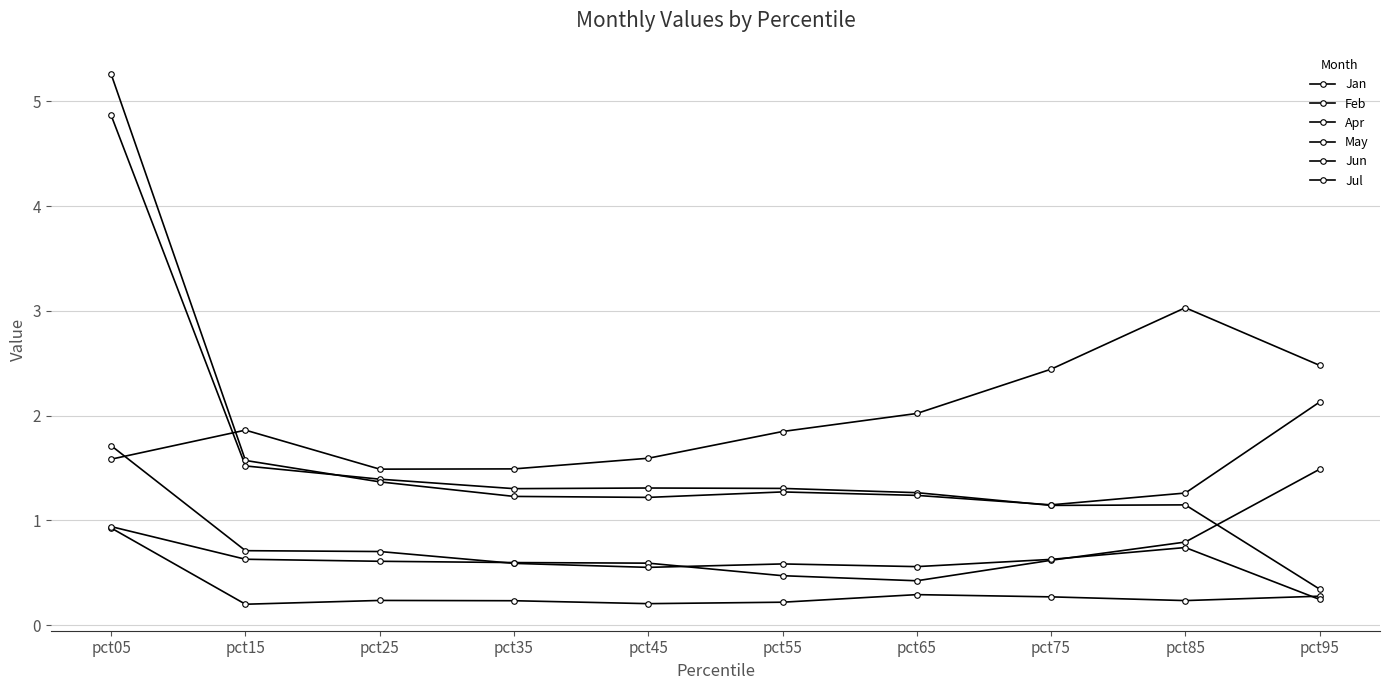

Count the number of categories in the chart.

10